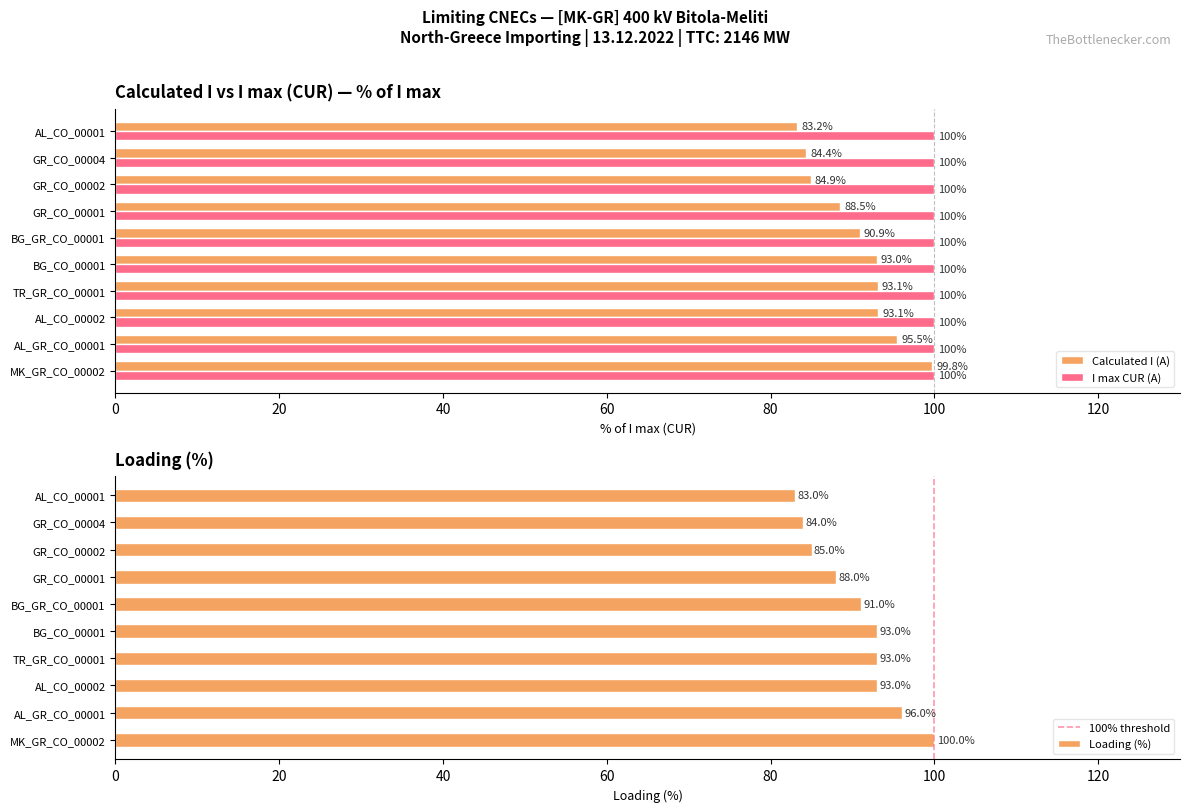

What is the sum of the Calculated I (A) values at AL_CO_00002 and BG_GR_CO_00001?

184.0